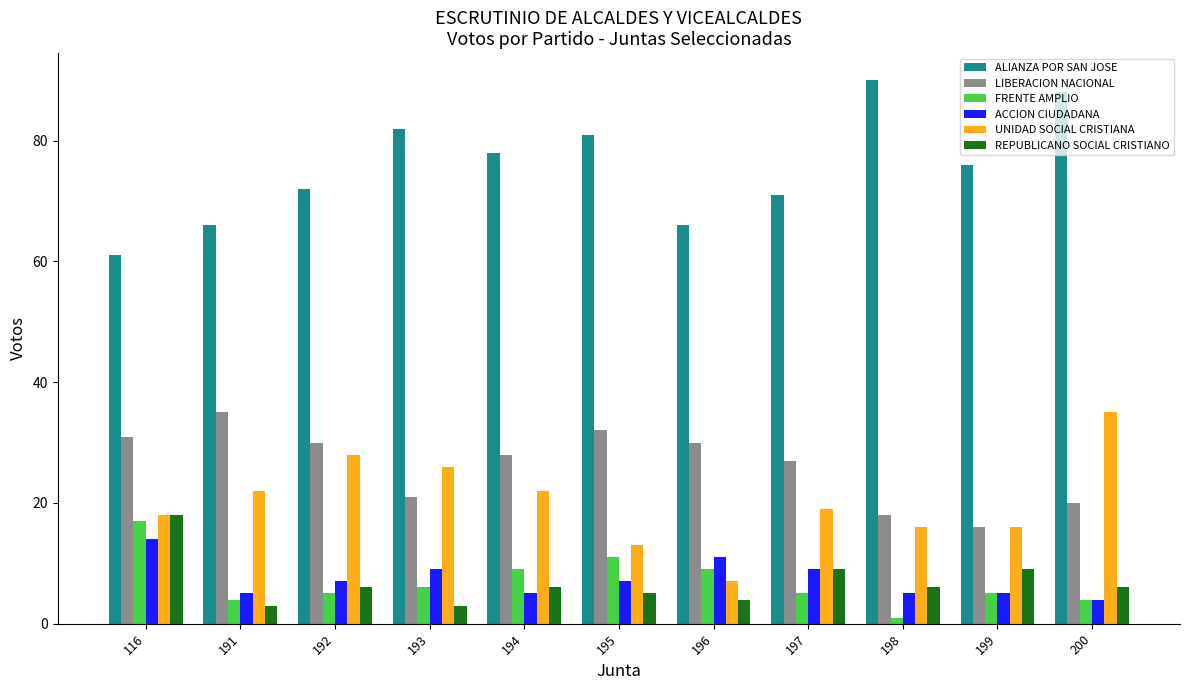

Which series has the largest total across all categories?

ALIANZA POR SAN JOSE